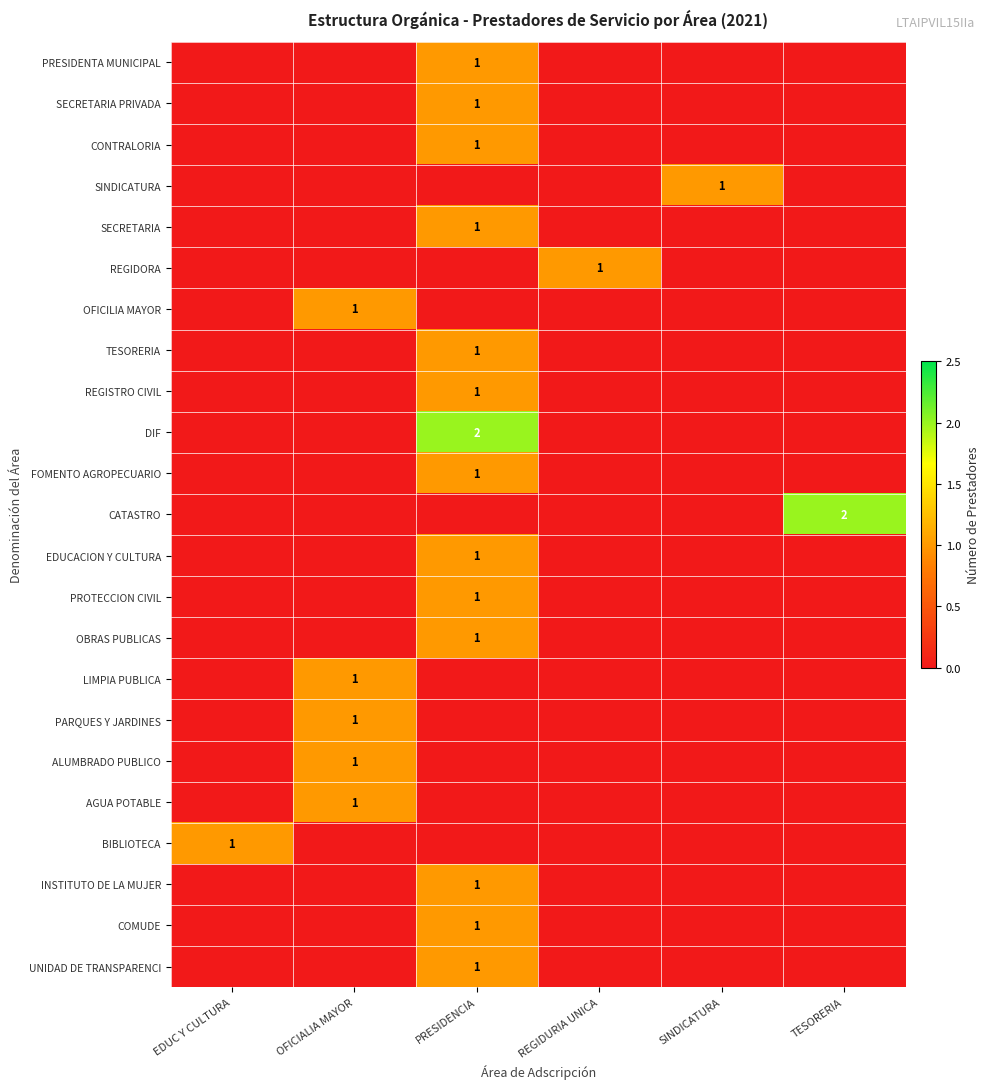

Between TESORERIA and EDUC Y CULTURA, which is larger?

TESORERIA